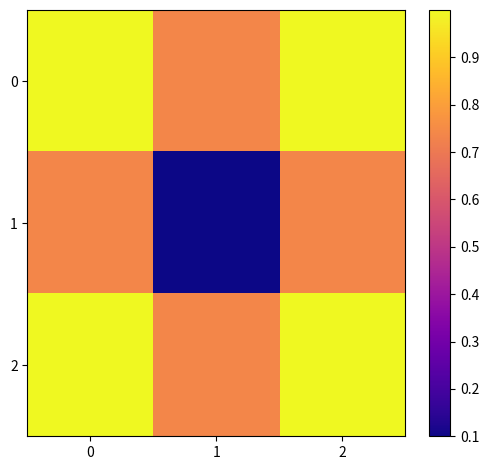

What is the difference between the highest and lowest values at 1?

0.6